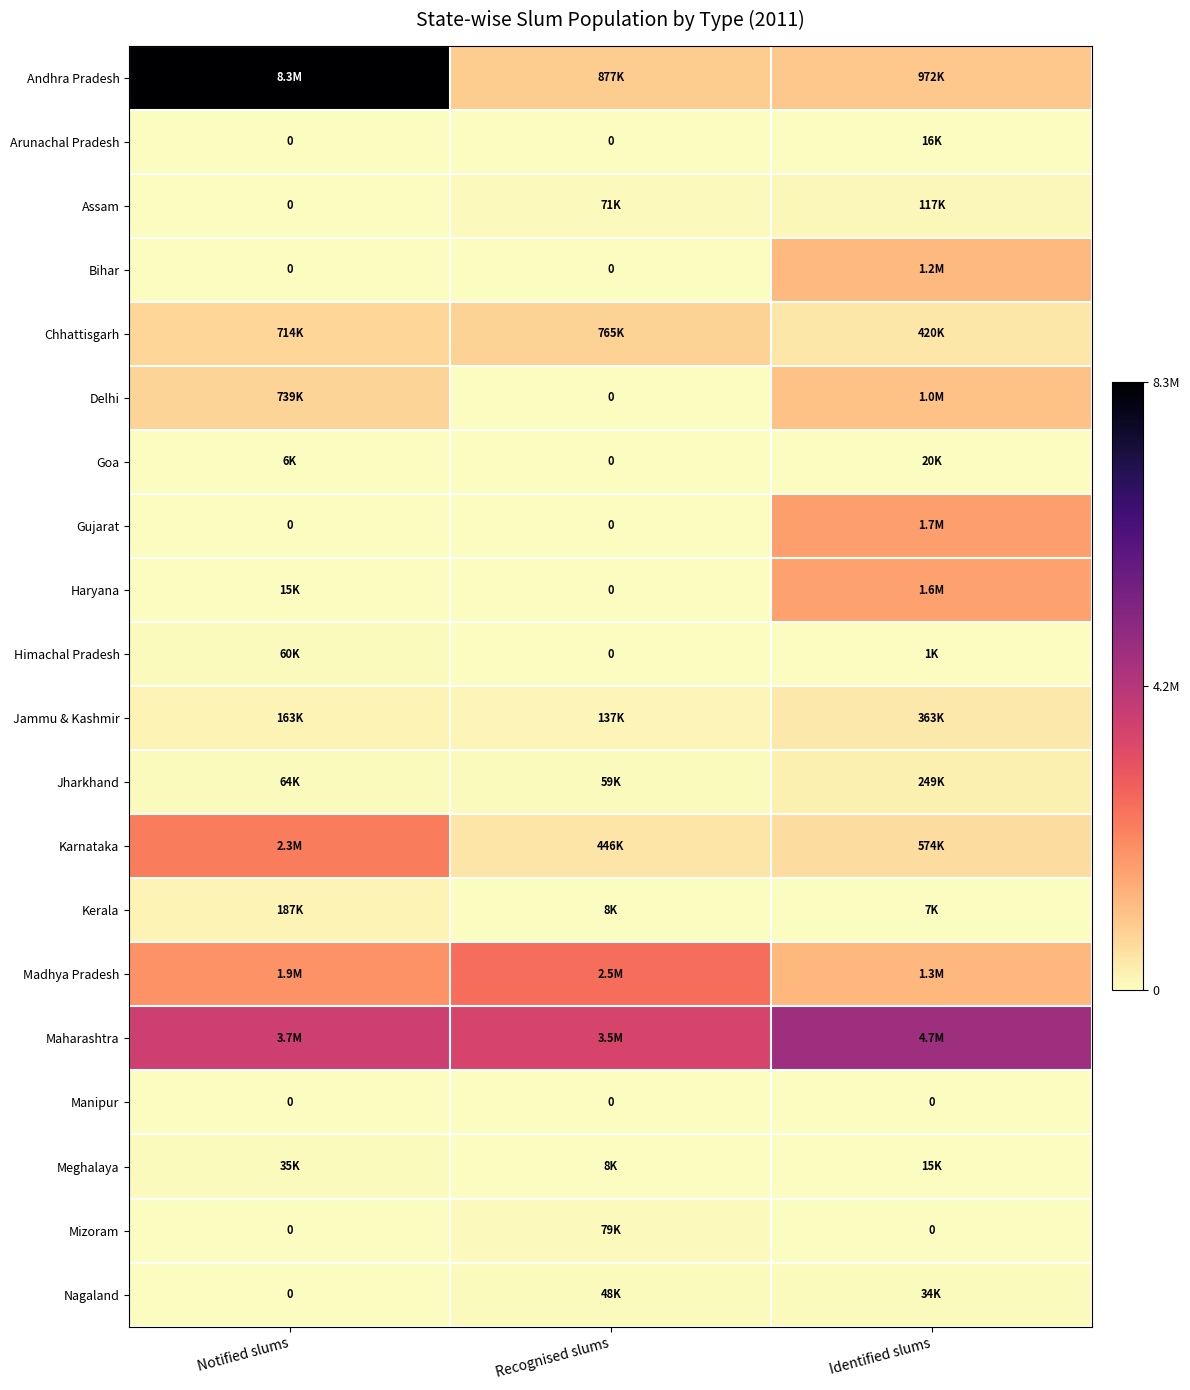

True or false: Manipur has a value of 0 at Identified slums.

True